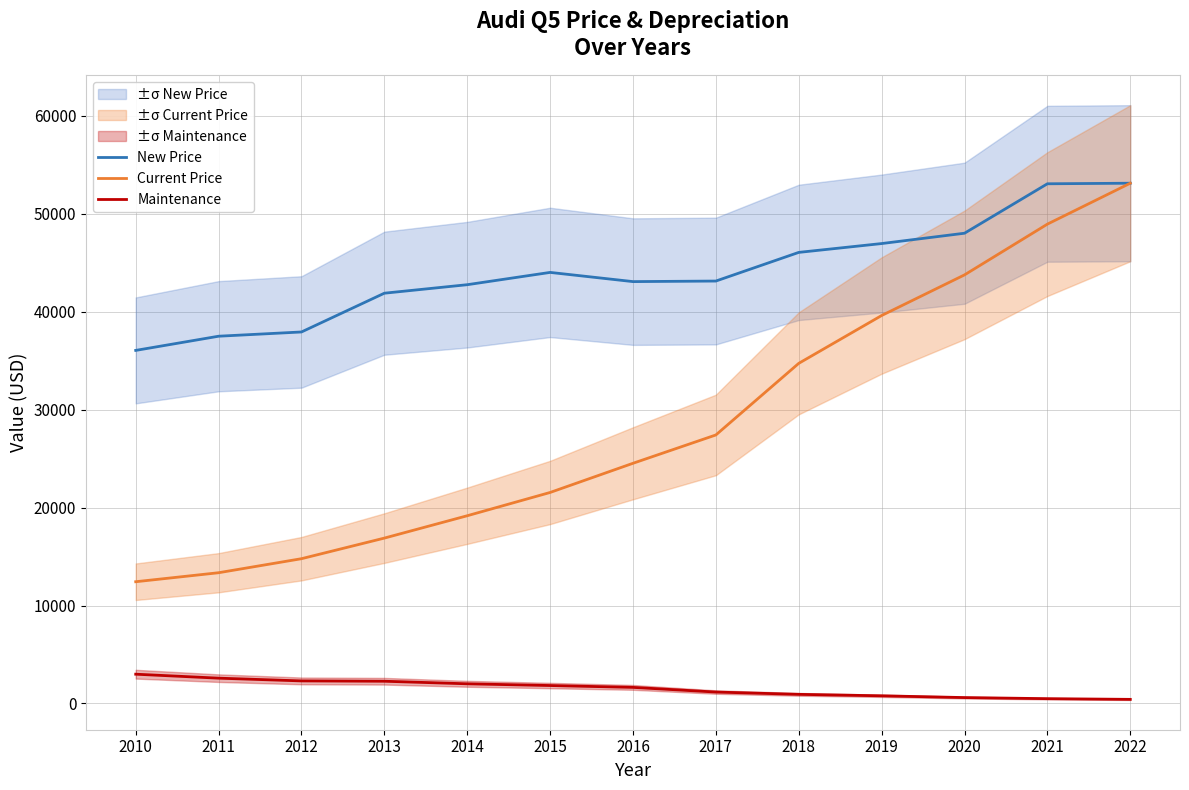

At which label is New Price closest to 44576?

2015